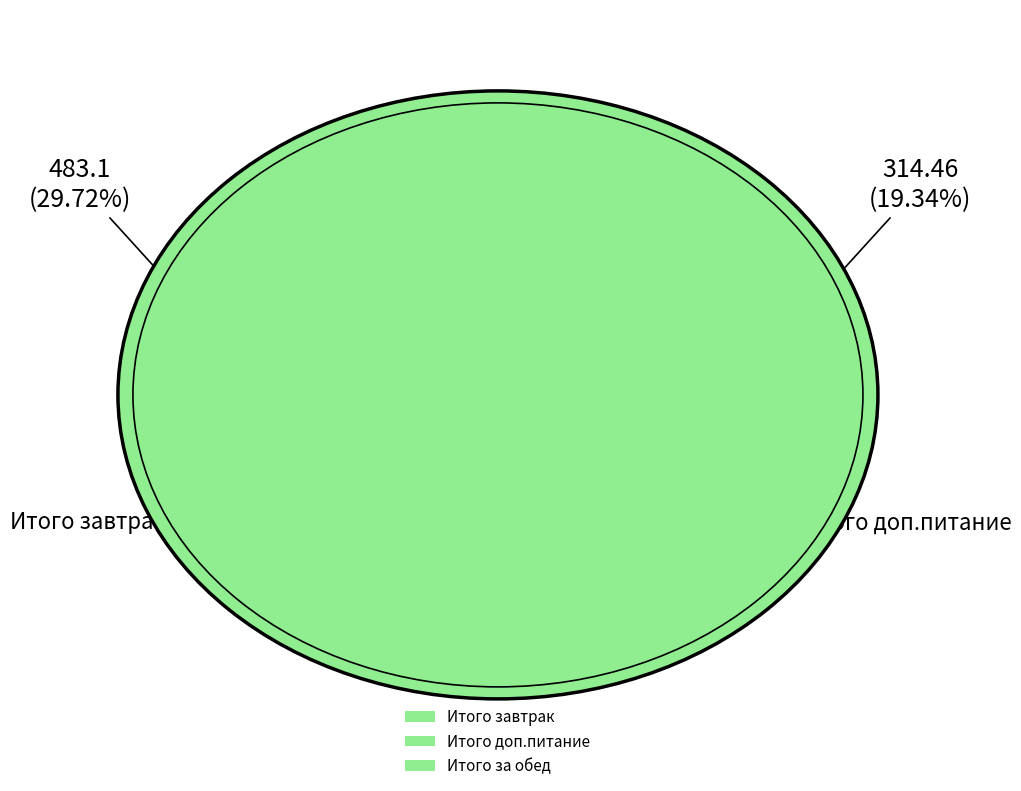

How many slices are in this pie chart?

3